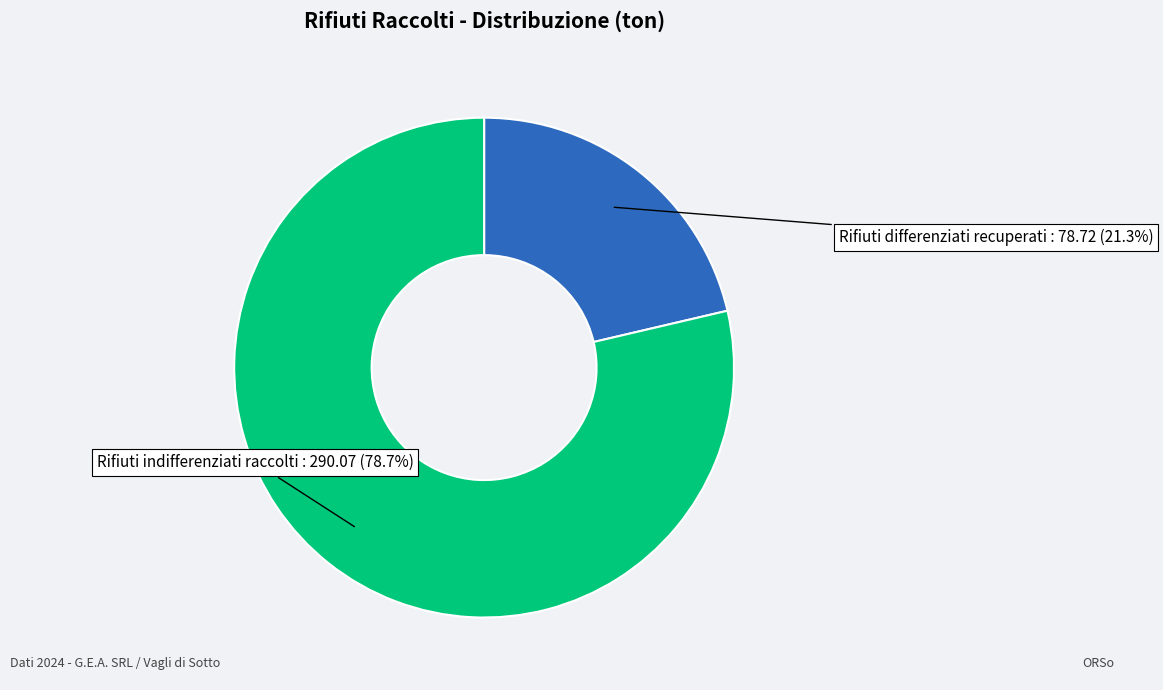

Rank the categories by value from highest to lowest.

Rifiuti indifferenziati raccolti, Rifiuti differenziati recuperati